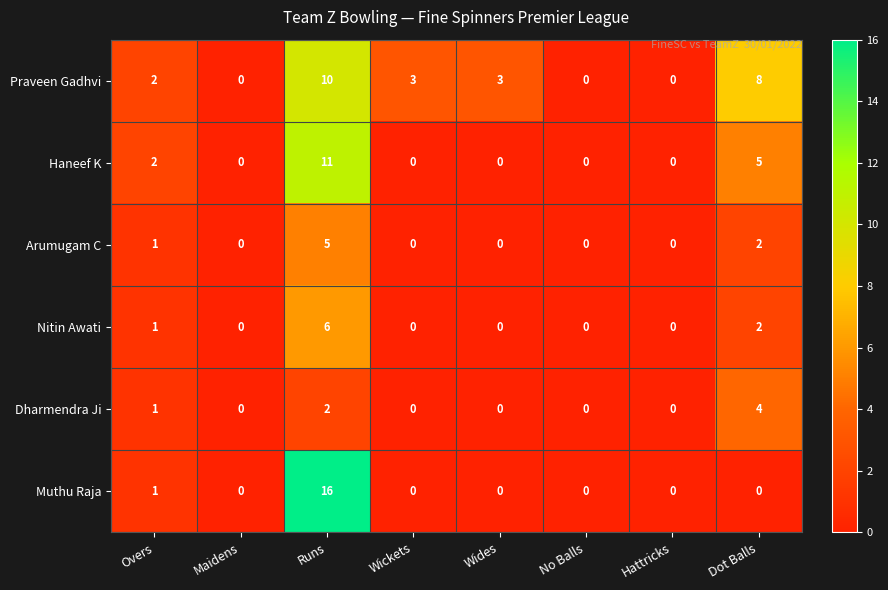

Is it true that Dharmendra Ji equals 0 at Wides?

True